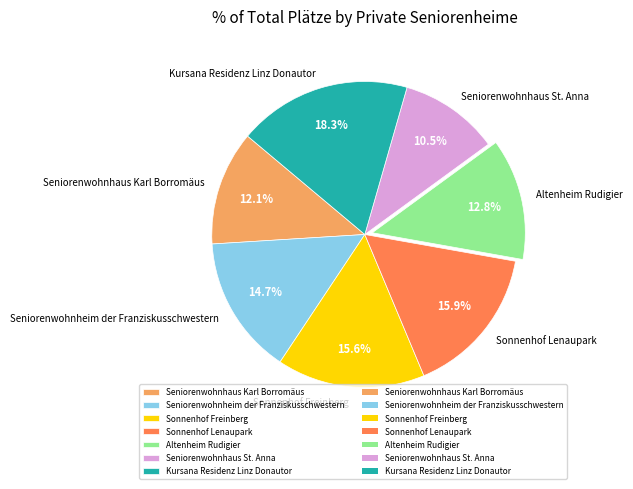

How many slices are in this pie chart?

7